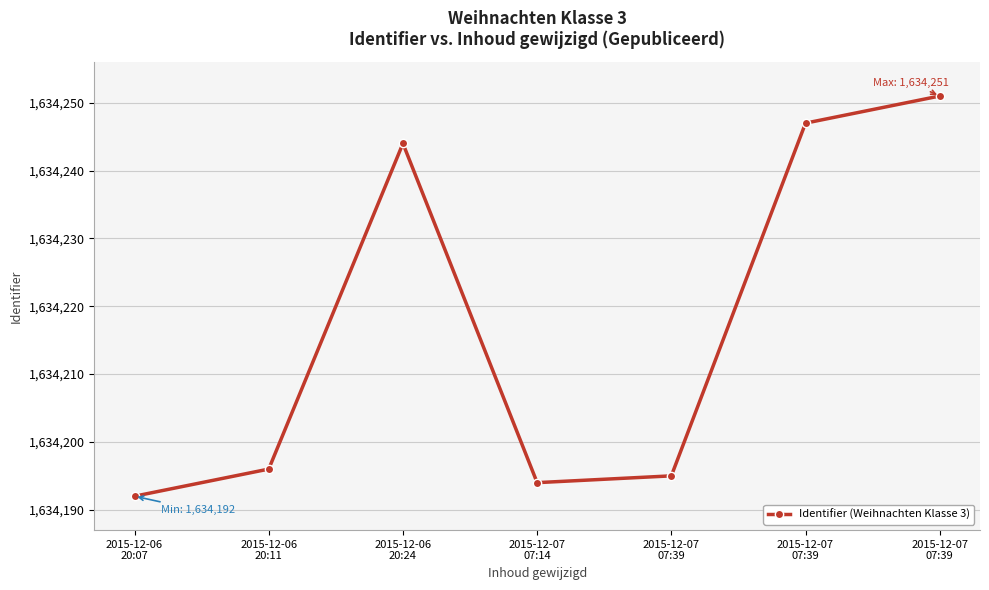

Is this an area chart (filled region under the line)?

No